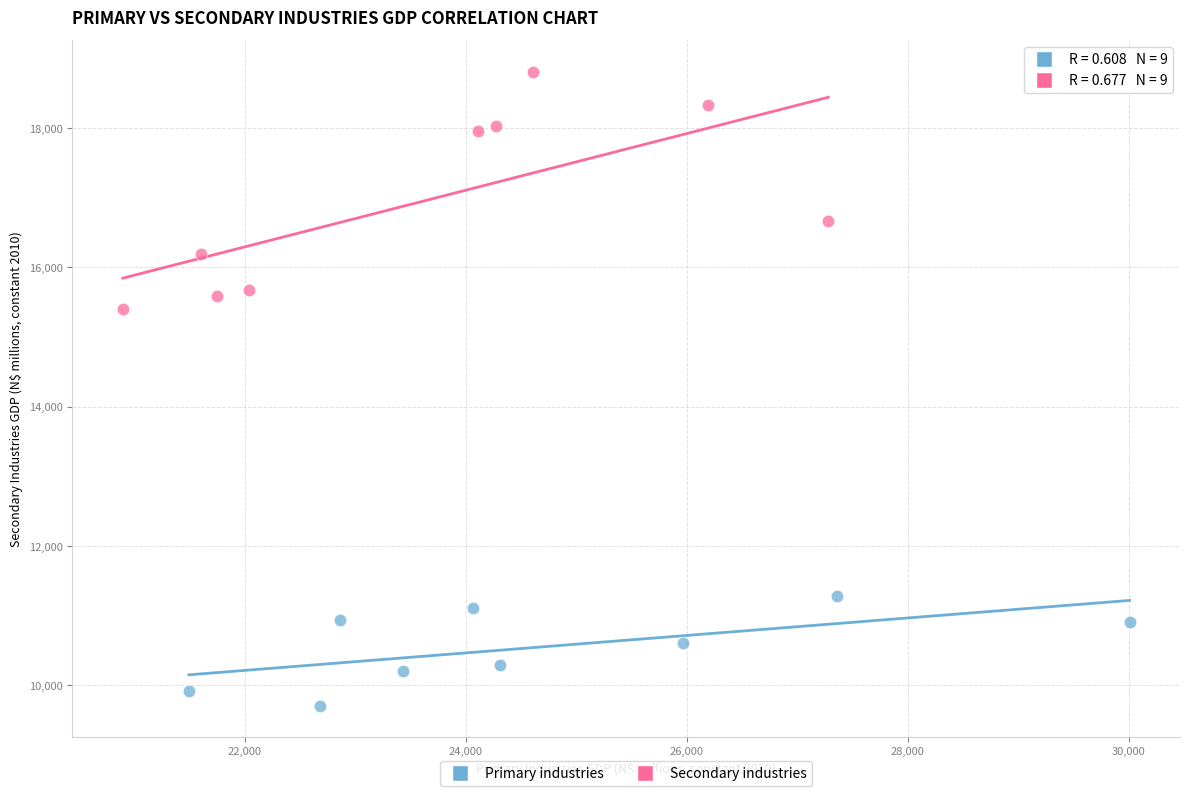

Which series reaches the maximum Y coordinate?

Secondary industries